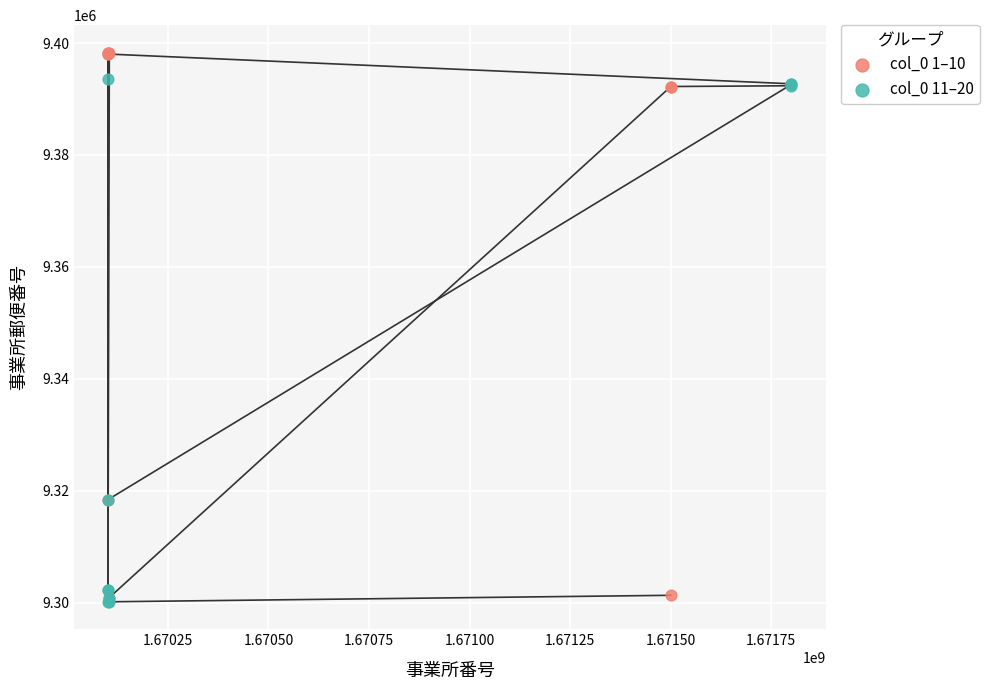

Which series has the largest Y range (max minus min)?

col_0 1–10